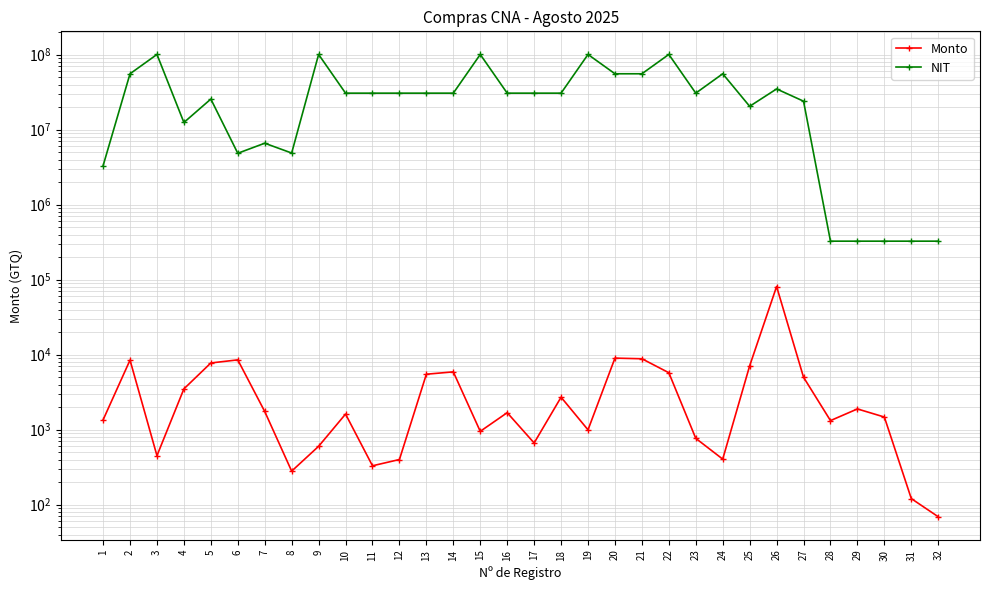

The value of Monto at 18 is 2710.0. True or false?

True